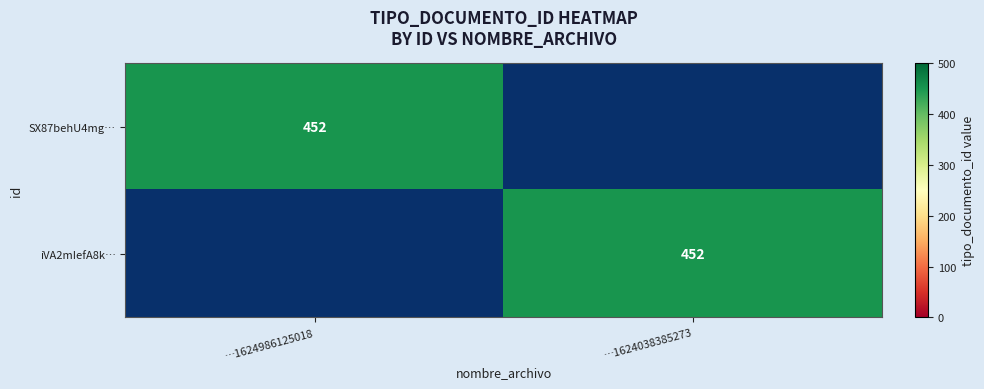

True or false: SX87behU4mg… has a value of 612 at …1624986125018.

False